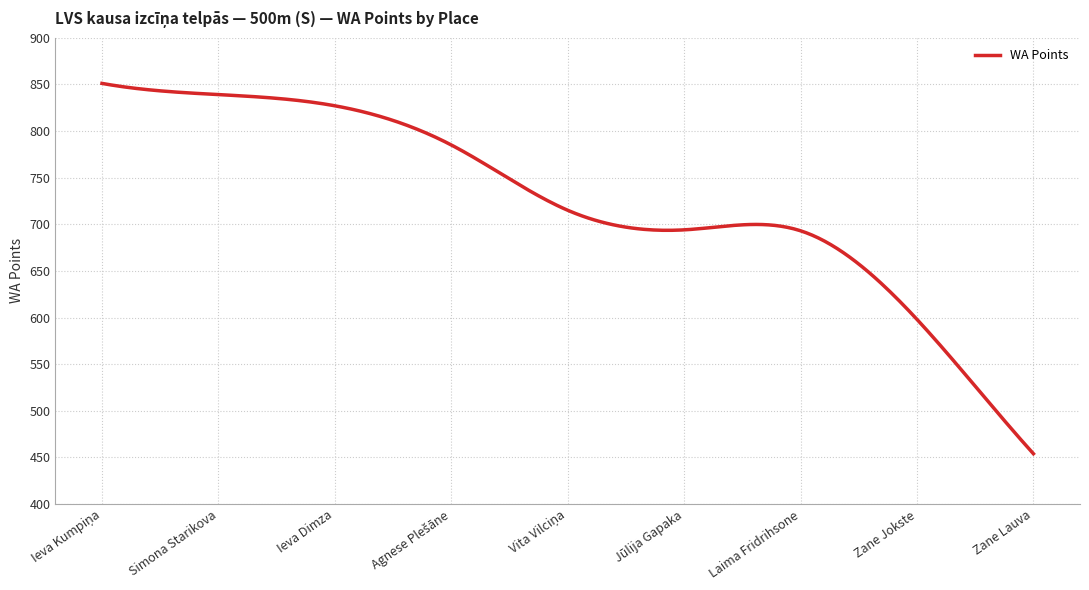

What is the maximum value shown in the chart?

851.0